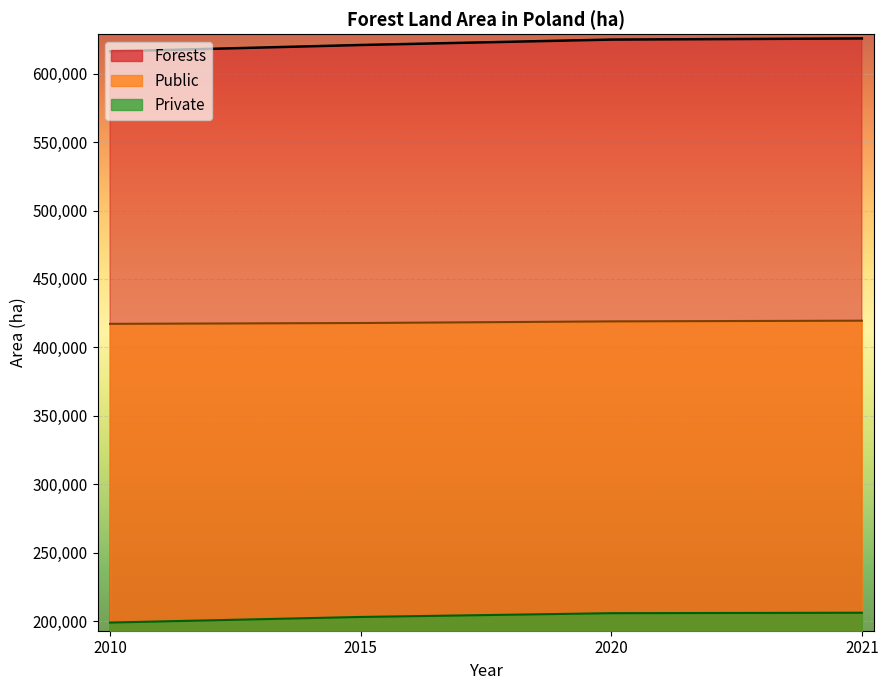

True or false: Forests and Private cross at least once.

False